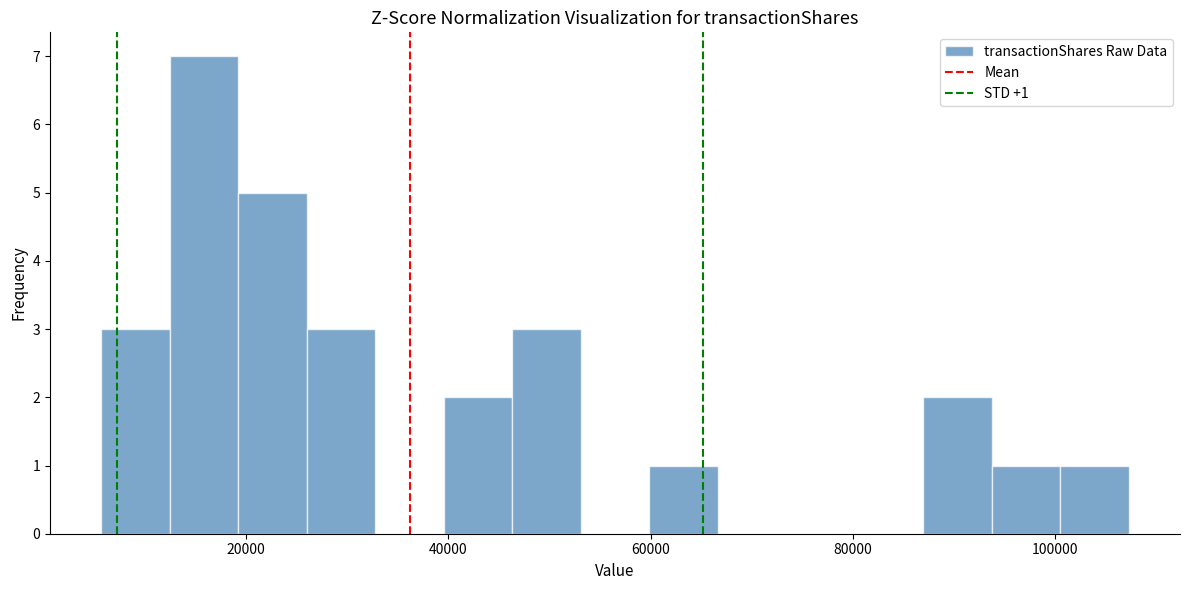

Read against the x-axis, roughly where is the centre of the tallest bar?

16000